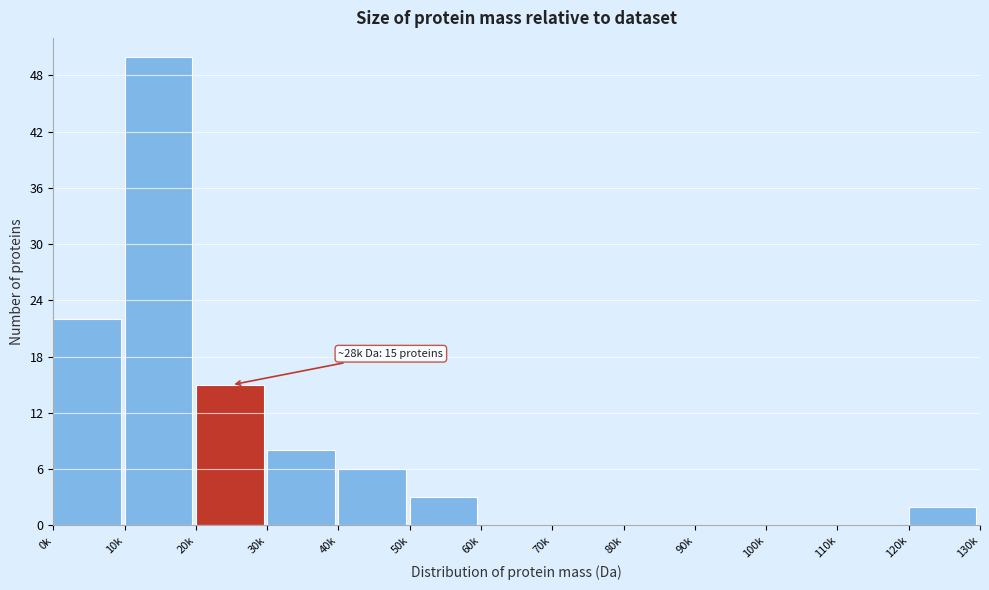

Reading left to right, transcribe all the data shown in this chart.

0k=22	10k=50	20k=15	30k=8	40k=6	50k=3	60k=0	70k=0	80k=0	90k=0	100k=0	110k=0	120k=2